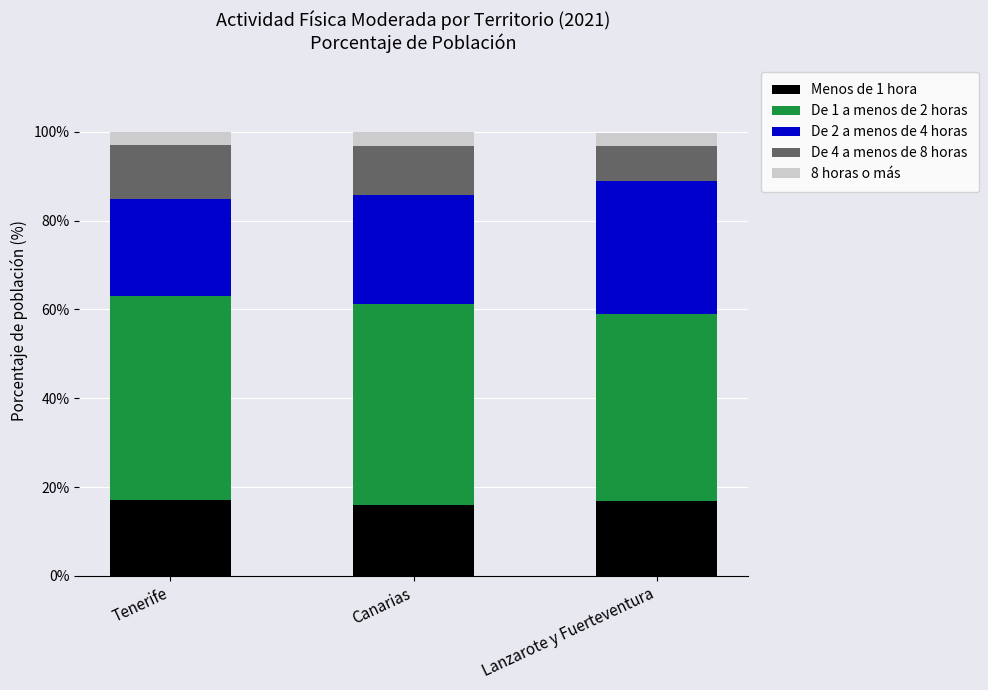

Does the chart contain any negative values?

No